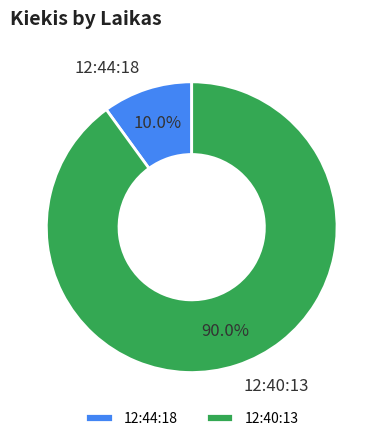

Combined, what portion of the pie is 12:44:18 and 12:40:13?

100.0%